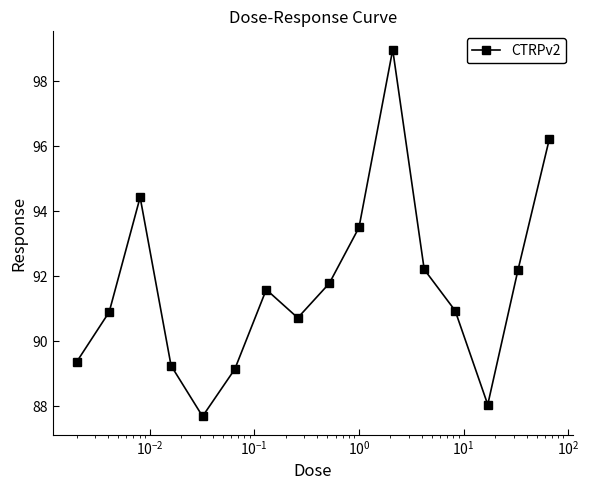

What is the maximum value shown in the chart?

99.0